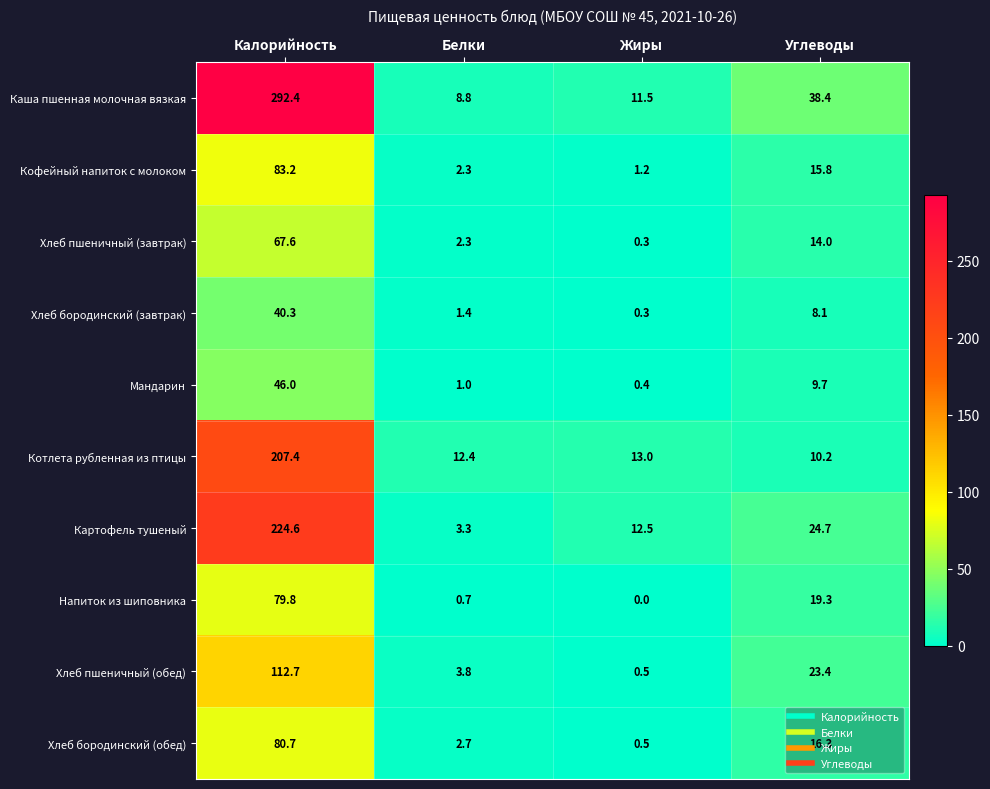

At which category does the chart reach its minimum across all series?

Жиры